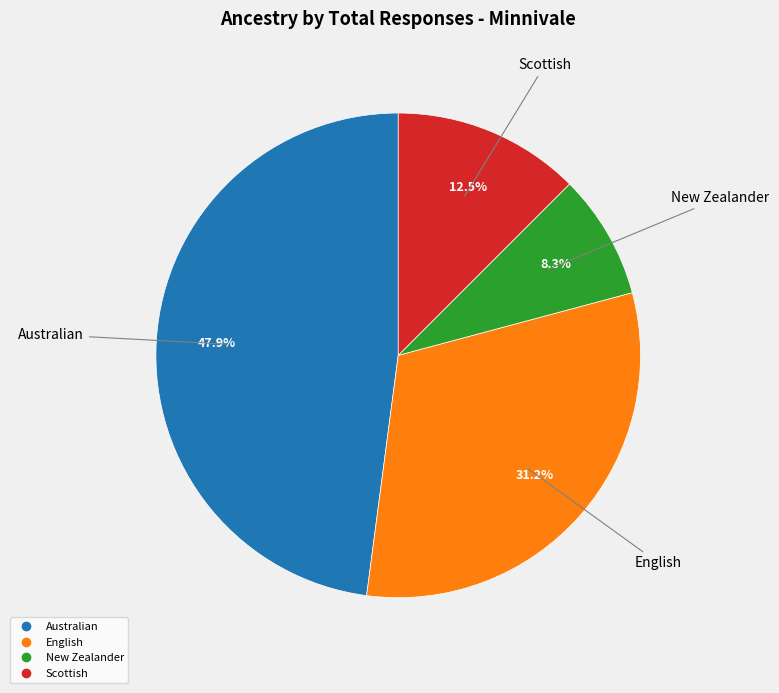

Rank the categories by value from lowest to highest.

New Zealander, Scottish, English, Australian